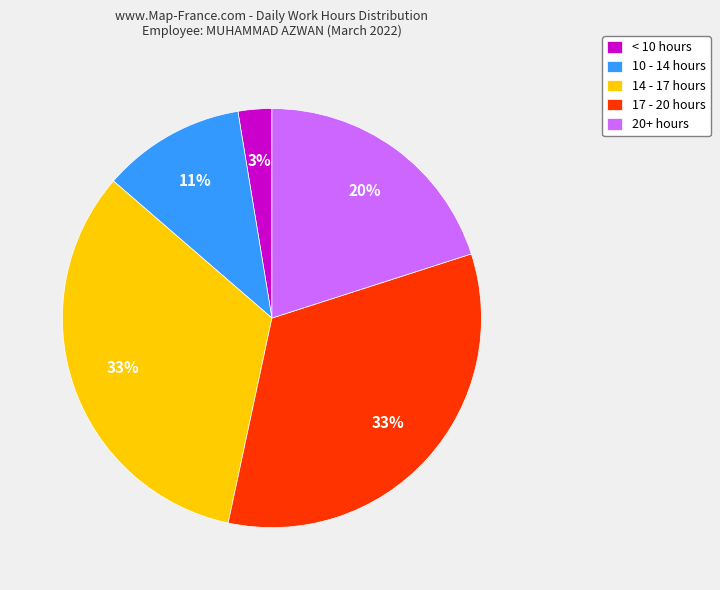

Between 14 - 17 hours and 10 - 14 hours, which is larger?

14 - 17 hours